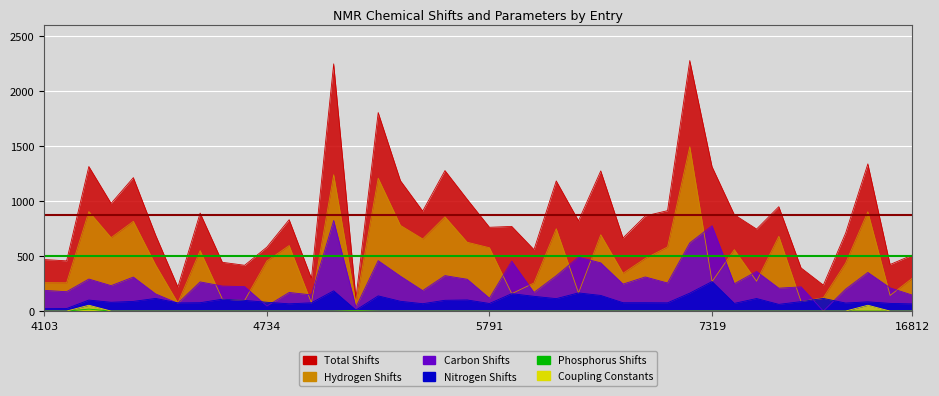

What are all the series names shown in the legend?

total_shifts, hydrogen_shifts, carbon_shifts, nitrogen_shifts, phosphorus_shifts, coupling_constants